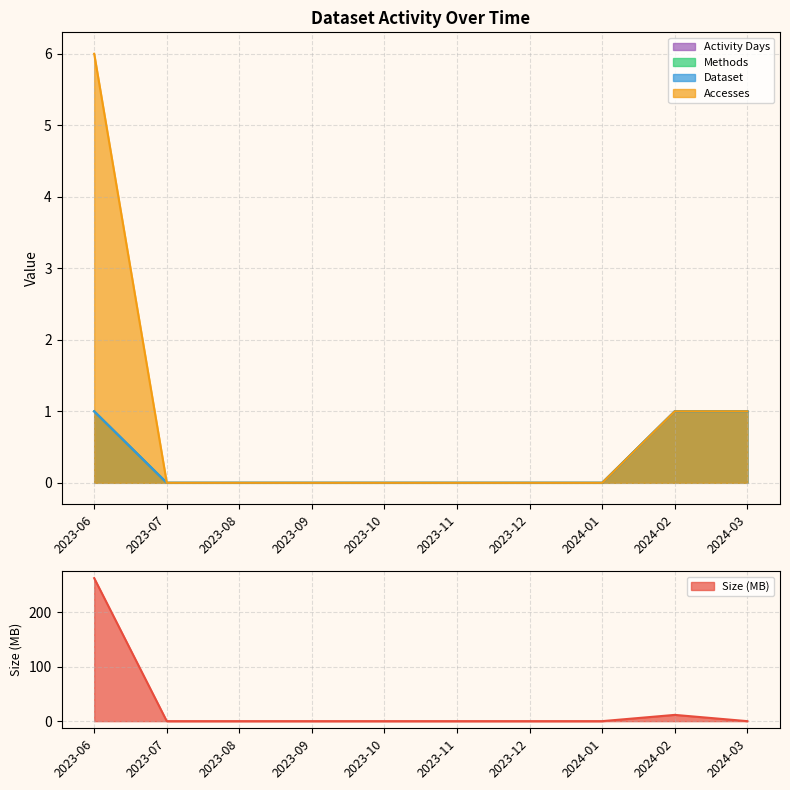

Rank the series by their maximum value, from highest to lowest.

Size, Accesses, Methods, Dataset, Activity Days